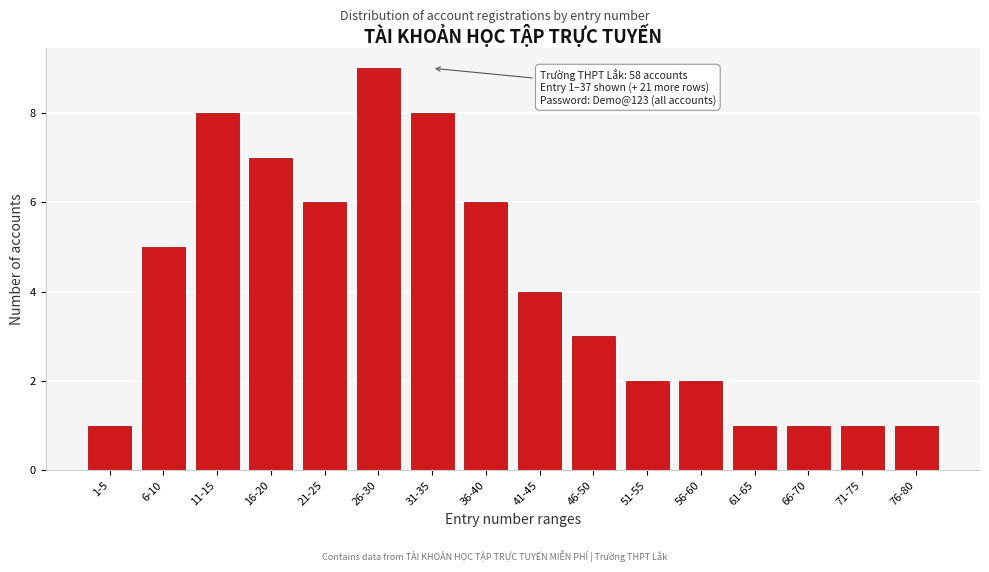

Reading left to right, list all the values displayed in this chart.

1	5	8	7	6	9	8	6	4	3	2	2	1	1	1	1